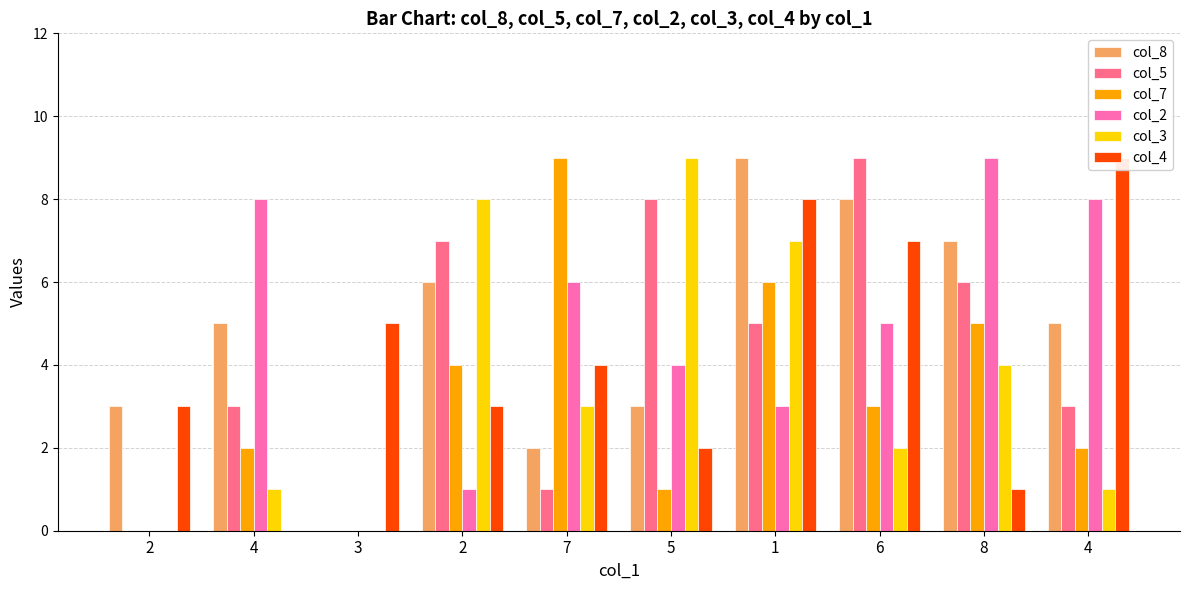

How many col_8 values are between 3 and 7?

6